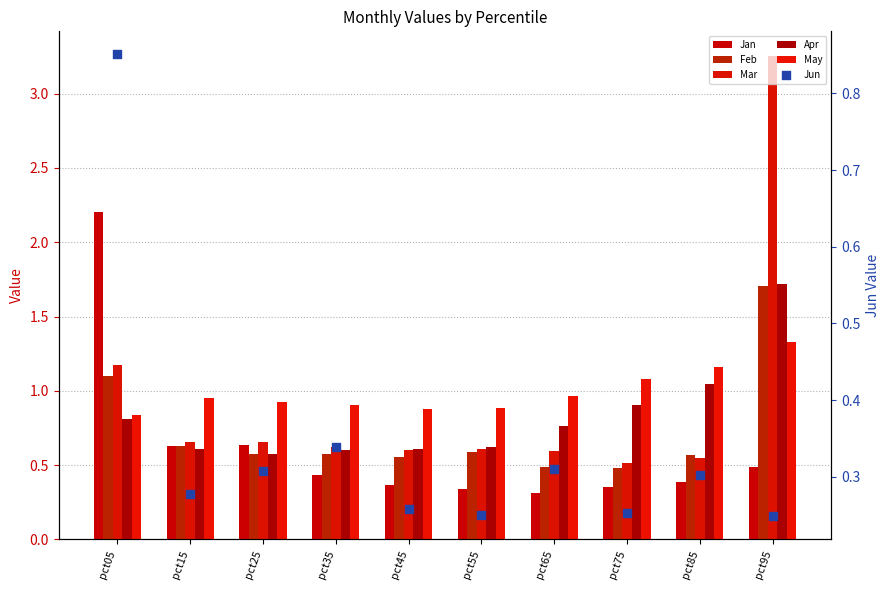

At which category is the sum across all series the highest?

pct95